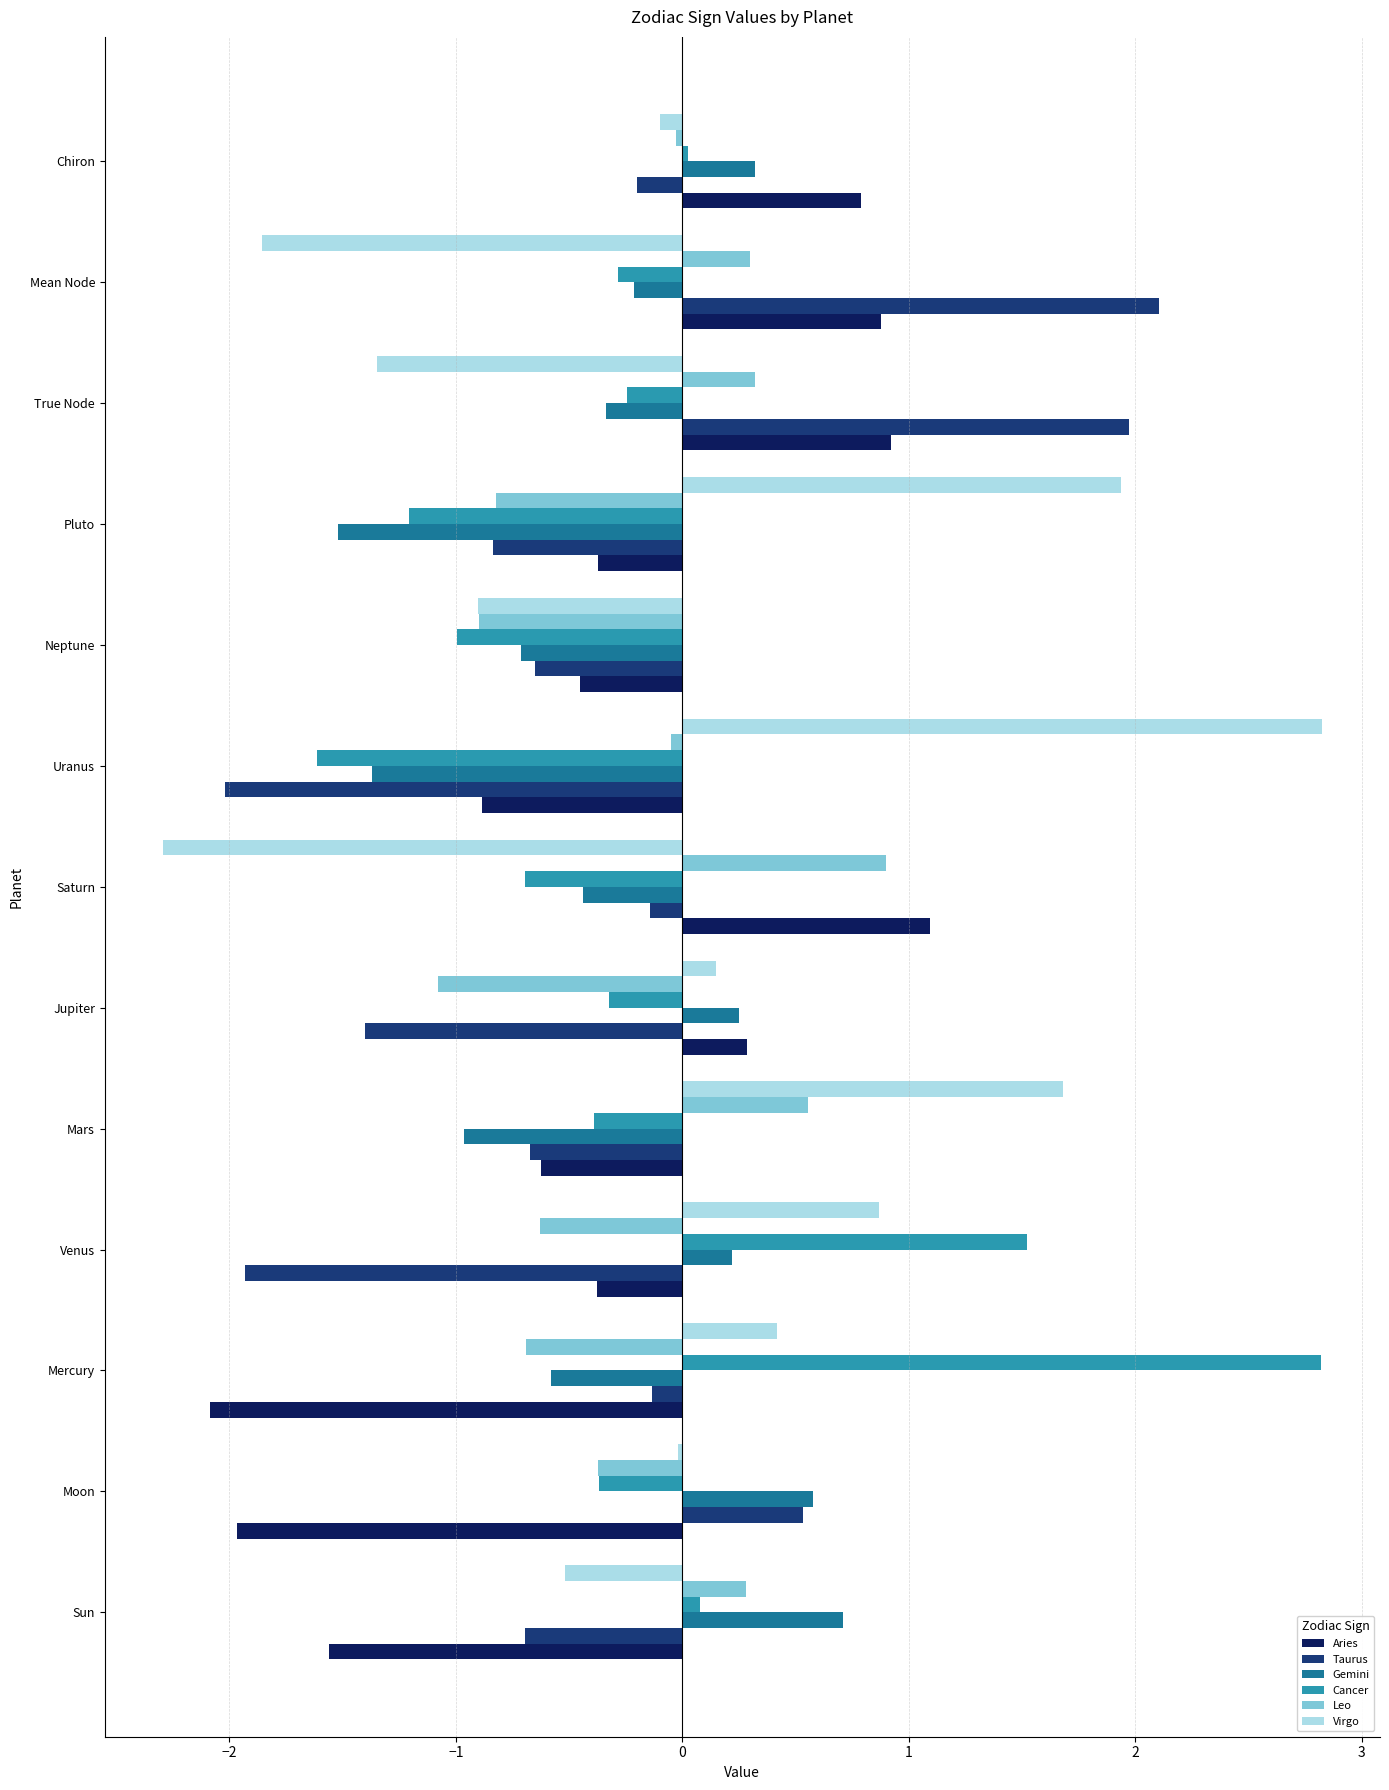

What is the difference between the highest and lowest values at Venus?

3.5